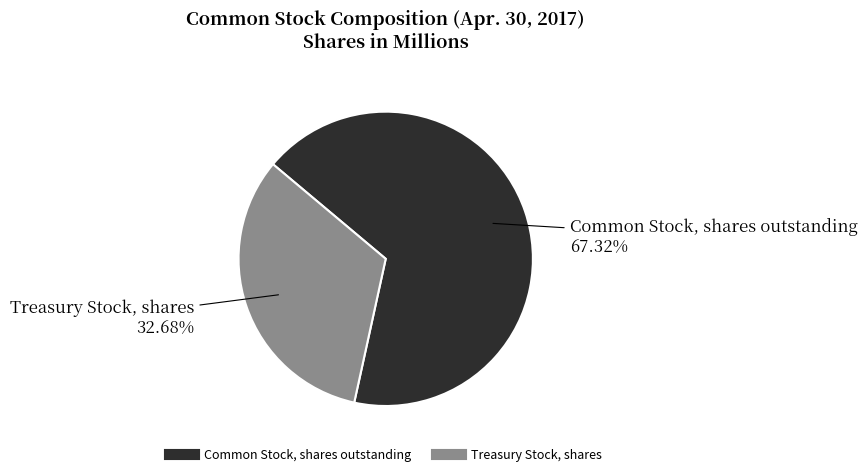

To the nearest percent, what is the combined percentage of Treasury Stock, shares and Common Stock, shares outstanding?

100%